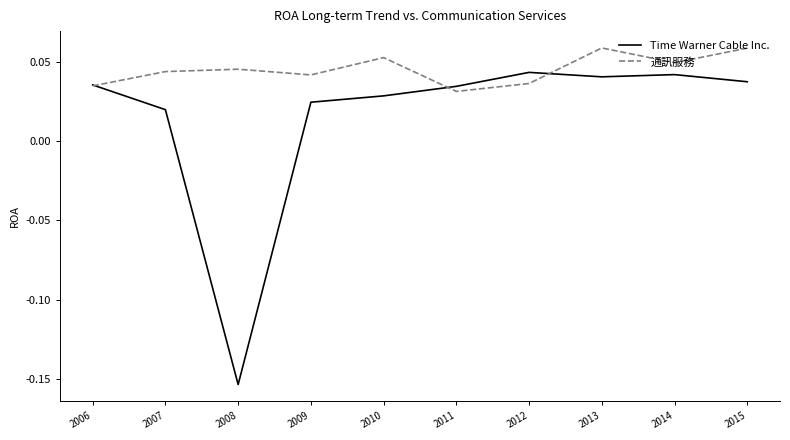

The value of 通訊服務 at 2012 is 0.1. True or false?

False